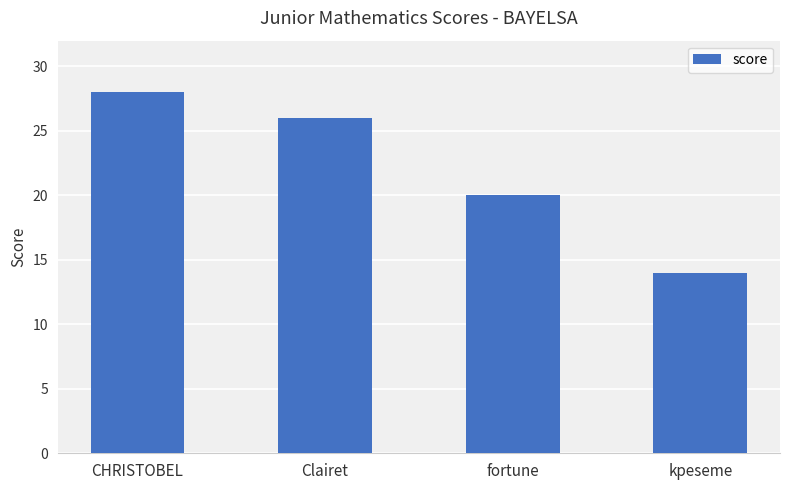

Which label corresponds to the smallest value in the chart?

kpeseme